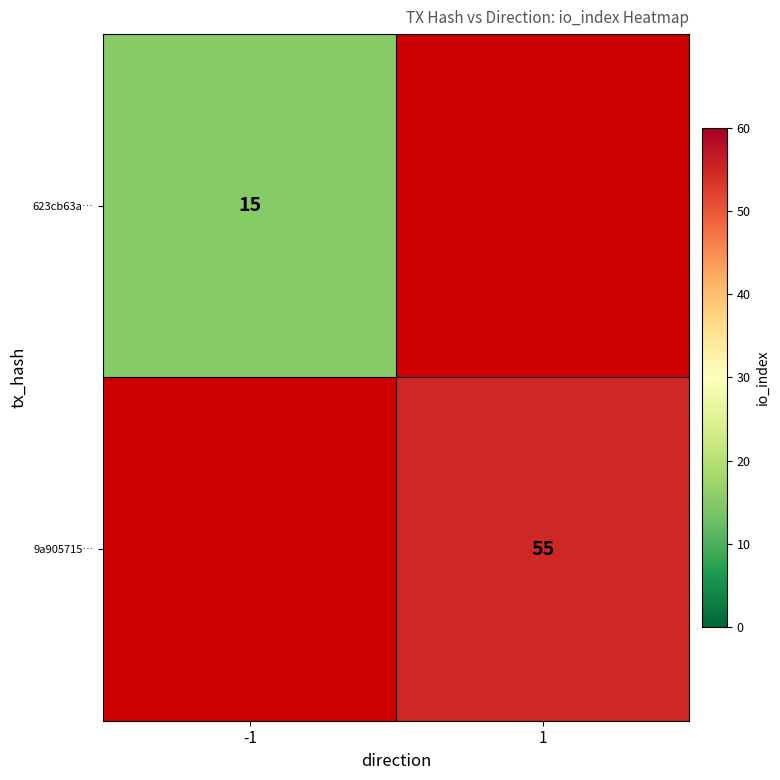

The 9a905715… series shows 33 at 1. True or false?

False